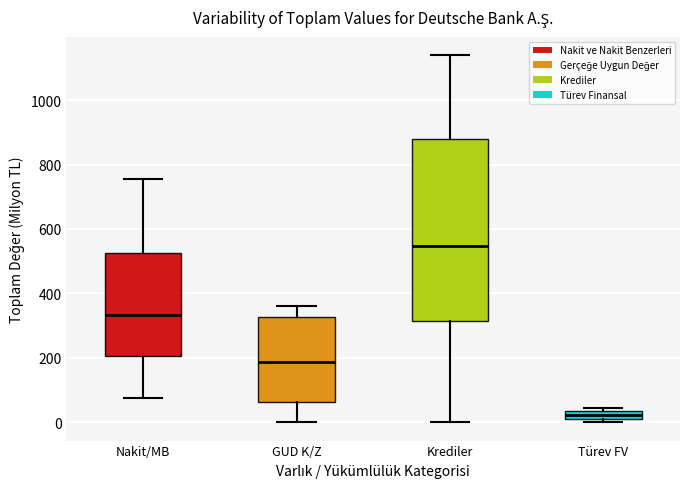

Which box has the highest median line?

Krediler